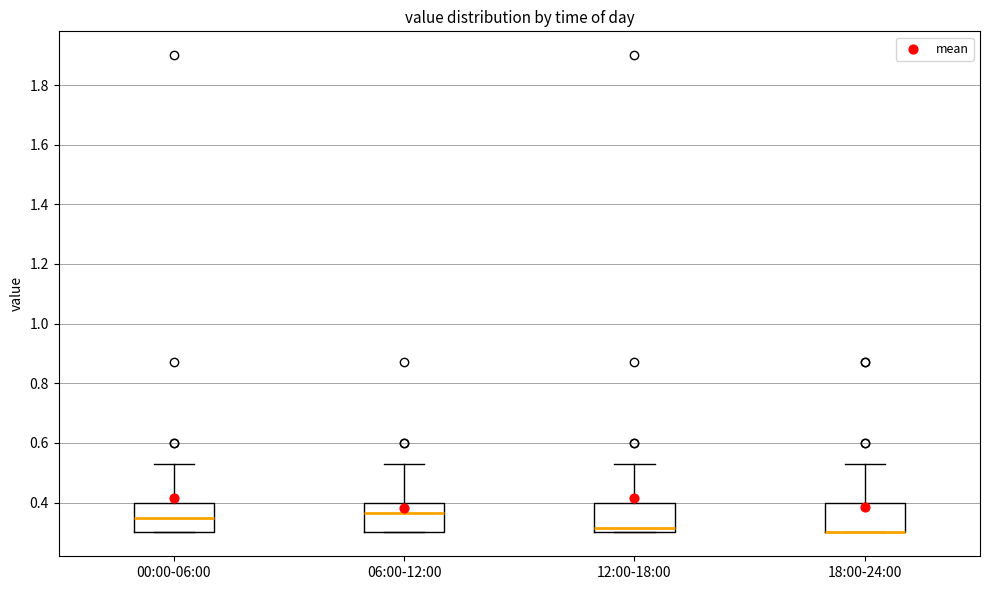

Where is the lower edge of the box for 18:00-24:00 on the y-axis? The values are not printed on the chart, so give them approximately, as read against the axis.

0.30